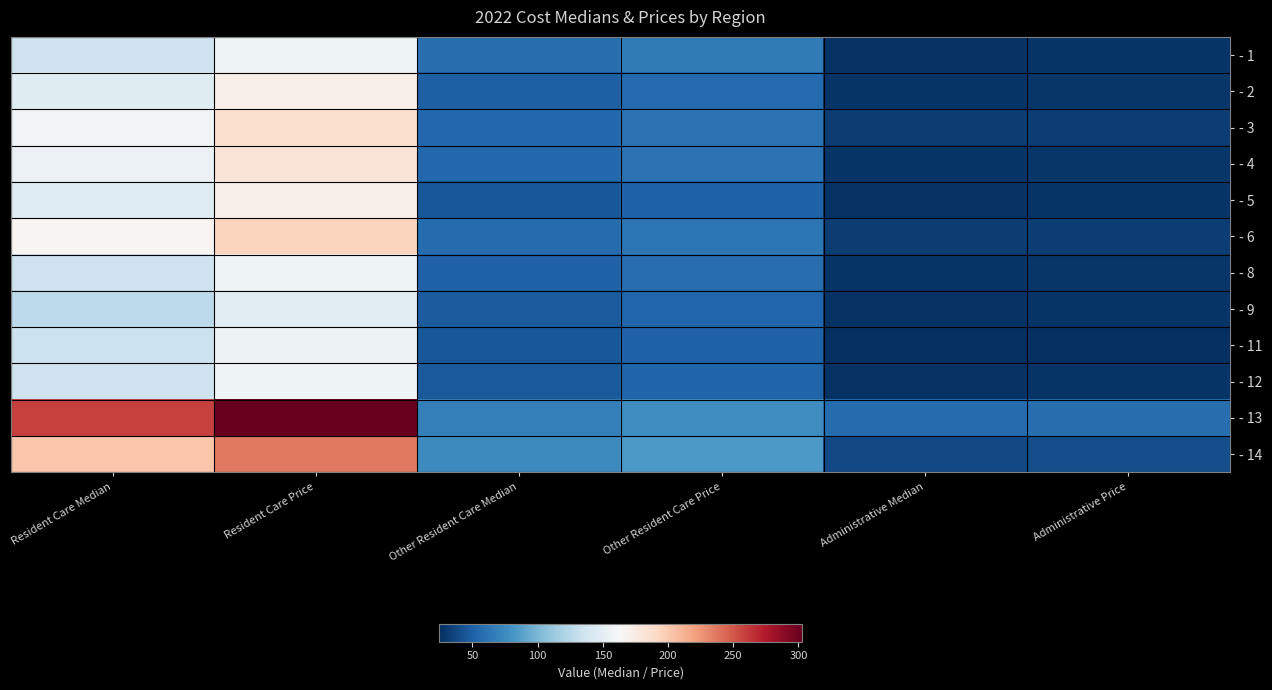

Reading left to right, what are all the values shown in this chart?

- 1: Resident Care Median=135.2	Resident Care Price=158.2	Other Resident Care Median=58.5	Other Resident Care Price=65.5	Administrative Median=25.8	Administrative Price=26.8
- 2: Resident Care Median=146.7	Resident Care Price=171.6	Other Resident Care Median=49.5	Other Resident Care Price=55.5	Administrative Median=27.1	Administrative Price=28.2
- 3: Resident Care Median=159.4	Resident Care Price=186.4	Other Resident Care Median=54.4	Other Resident Care Price=61.0	Administrative Median=31.4	Administrative Price=32.7
- 4: Resident Care Median=155.0	Resident Care Price=181.4	Other Resident Care Median=53.9	Other Resident Care Price=60.4	Administrative Median=27.2	Administrative Price=28.3
- 5: Resident Care Median=145.9	Resident Care Price=170.7	Other Resident Care Median=45.9	Other Resident Care Price=51.4	Administrative Median=26.6	Administrative Price=27.6
- 6: Resident Care Median=165.9	Resident Care Price=194.1	Other Resident Care Median=56.0	Other Resident Care Price=62.8	Administrative Median=31.7	Administrative Price=32.9
- 8: Resident Care Median=135.1	Resident Care Price=158.0	Other Resident Care Median=51.6	Other Resident Care Price=57.8	Administrative Median=26.7	Administrative Price=27.8
- 9: Resident Care Median=127.2	Resident Care Price=148.8	Other Resident Care Median=47.6	Other Resident Care Price=53.4	Administrative Median=26.2	Administrative Price=27.2
- 11: Resident Care Median=134.0	Resident Care Price=156.8	Other Resident Care Median=45.9	Other Resident Care Price=51.4	Administrative Median=24.5	Administrative Price=25.4
- 12: Resident Care Median=135.2	Resident Care Price=158.1	Other Resident Care Median=46.5	Other Resident Care Price=52.1	Administrative Median=26.0	Administrative Price=27.0
- 13: Resident Care Median=258.8	Resident Care Price=302.8	Other Resident Care Median=68.8	Other Resident Care Price=77.0	Administrative Median=56.1	Administrative Price=58.3
- 14: Resident Care Median=202.5	Resident Care Price=236.9	Other Resident Care Median=75.0	Other Resident Care Price=84.0	Administrative Median=38.2	Administrative Price=39.7